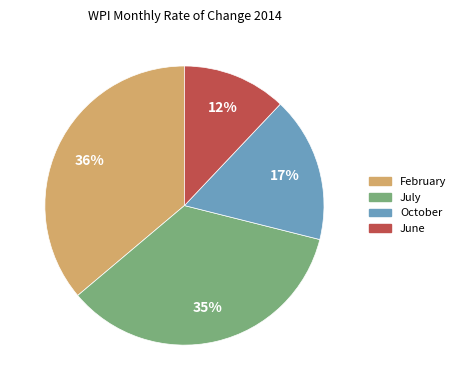

Does any single category account for the majority?

No